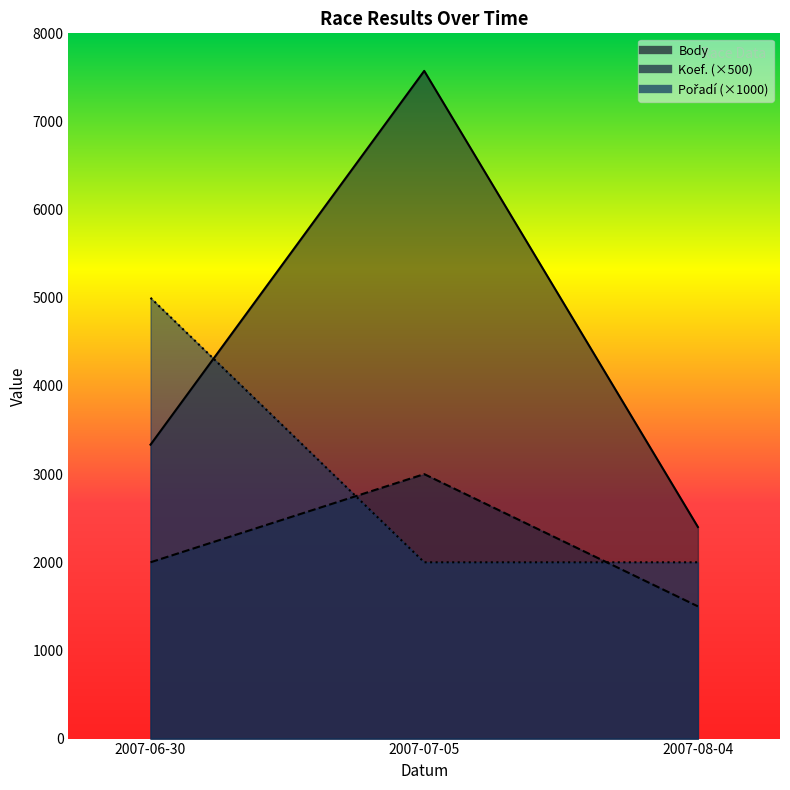

Count the Body values in the range 2400 to 7574.

3